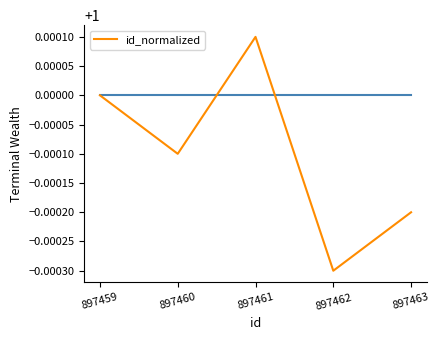

The value at 897460 is 1.0. True or false?

True